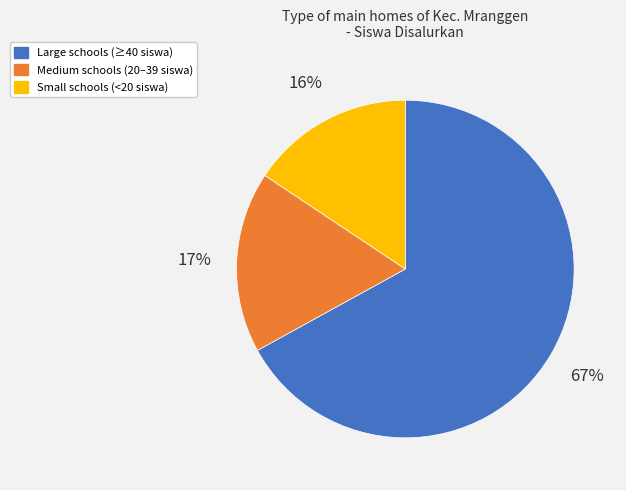

To the nearest percent, what is the difference between the largest and smallest slice percentages?

51%